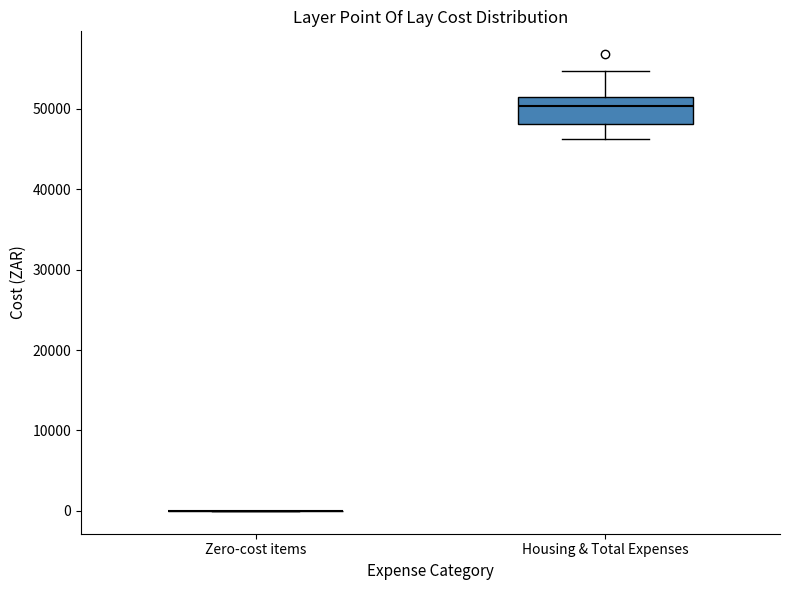

Reading left to right, transcribe this box plot: for each box, give where its median line is, the range the box spans, and where its two whiskers end, as read against the y-axis. The values are not printed on the chart, so give them approximately, as read against the axis.

Zero-cost items: box collapsed to a line at 0, whiskers 0 to 0
Housing & Total Expenses: median 50000, box 48000 to 51000, whiskers 46000 to 55000